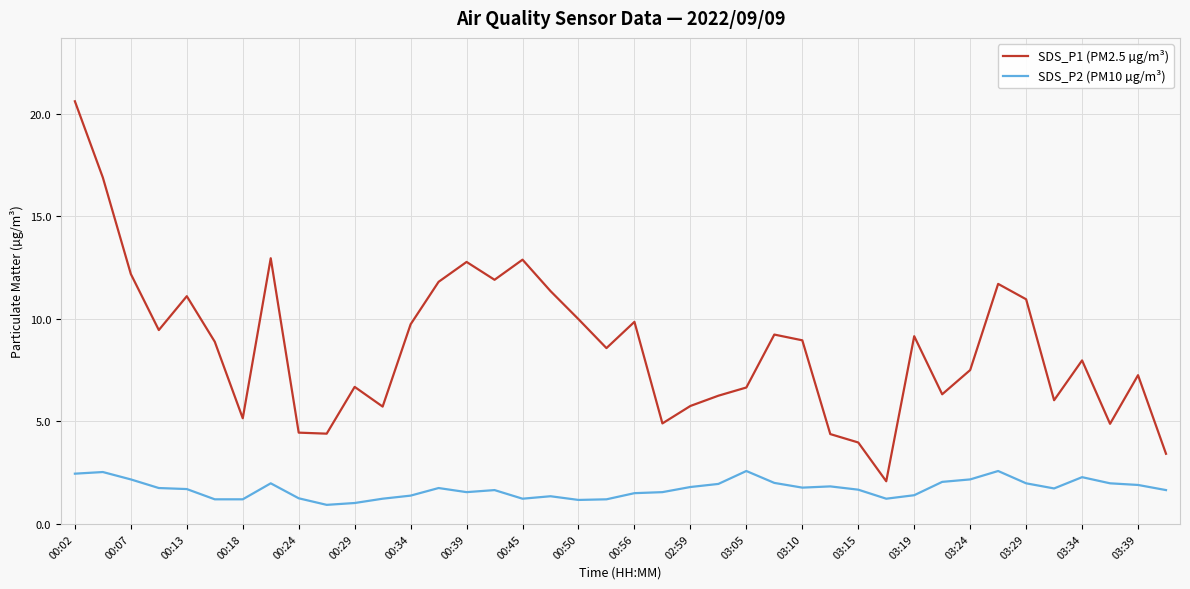

Which series has the largest range (max minus min)?

SDS_P1 (PM2.5 µg/m³)